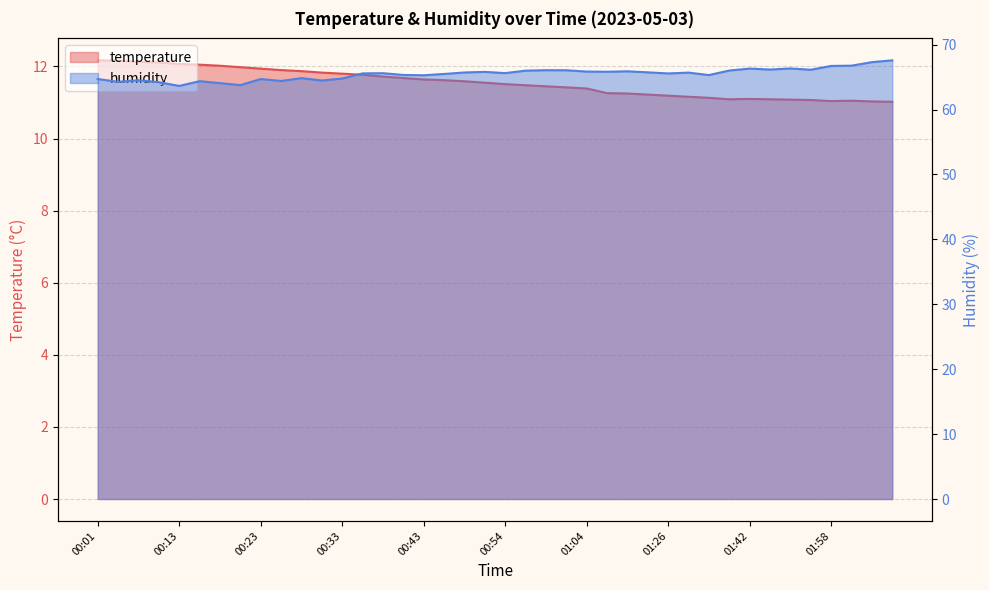

The temperature series shows 16.7 at 00:31. True or false?

False